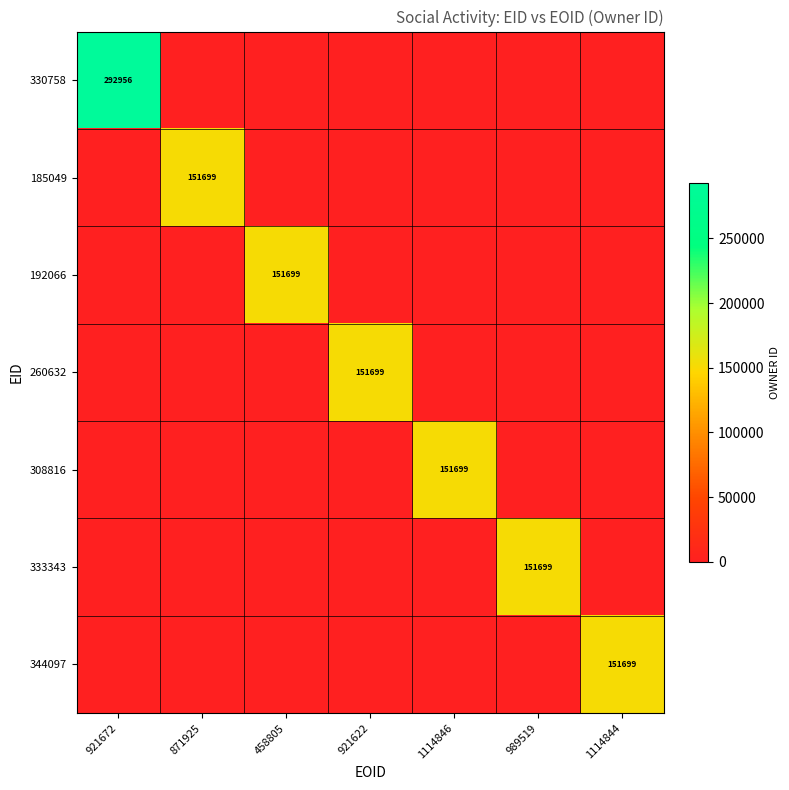

True or false: 333343 has a value of 44694 at 989519.

False